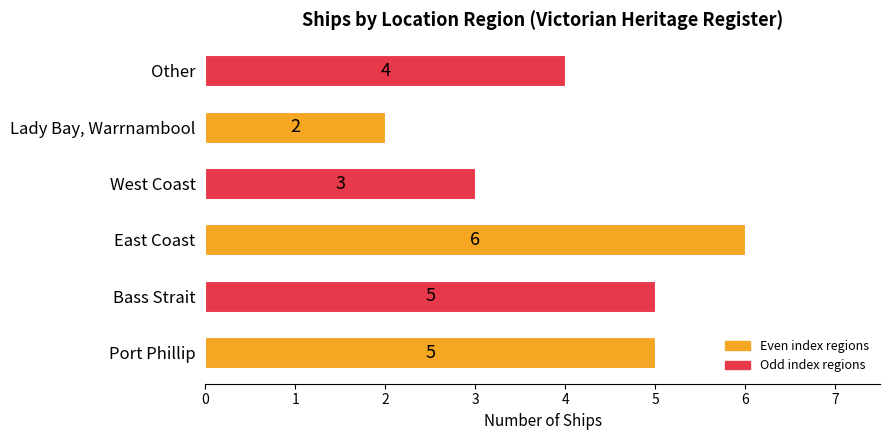

Reading bottom to top, what are all the values shown in this chart?

Port Phillip=5	Bass Strait=5	East Coast=6	West Coast=3	Lady Bay, Warrnambool=2	Other=4